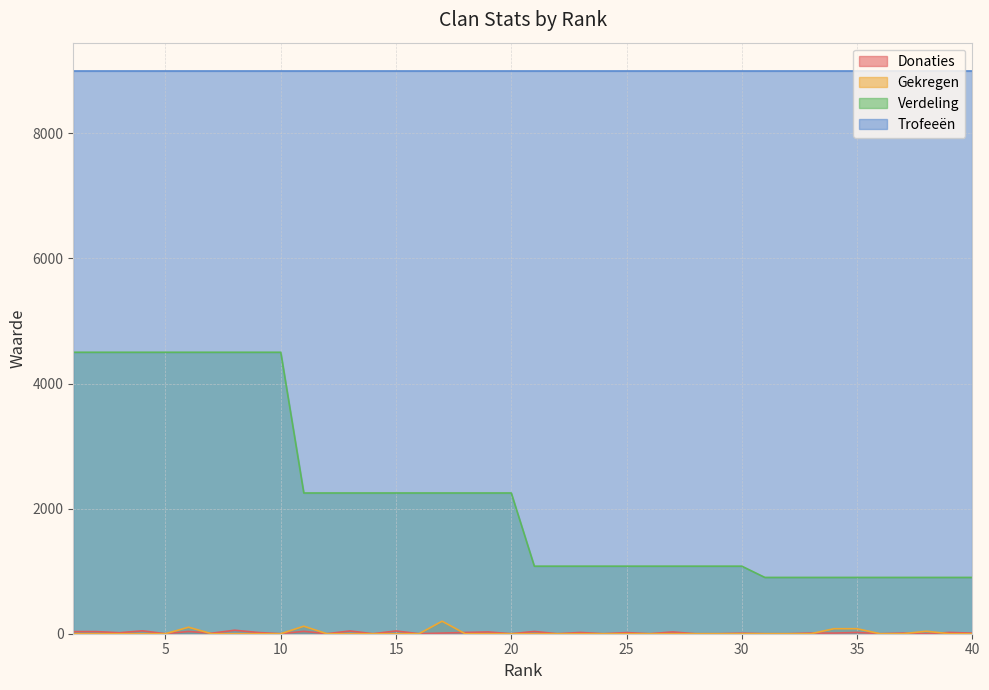

True or false: Donaties and Gekregen intersect in this chart.

True